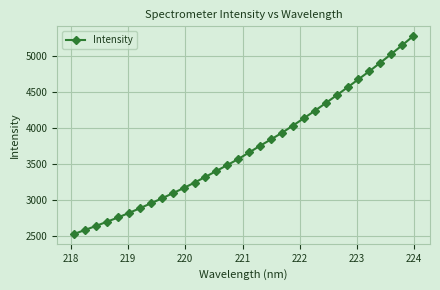

Does the chart display data point markers on the line(s)?

Yes